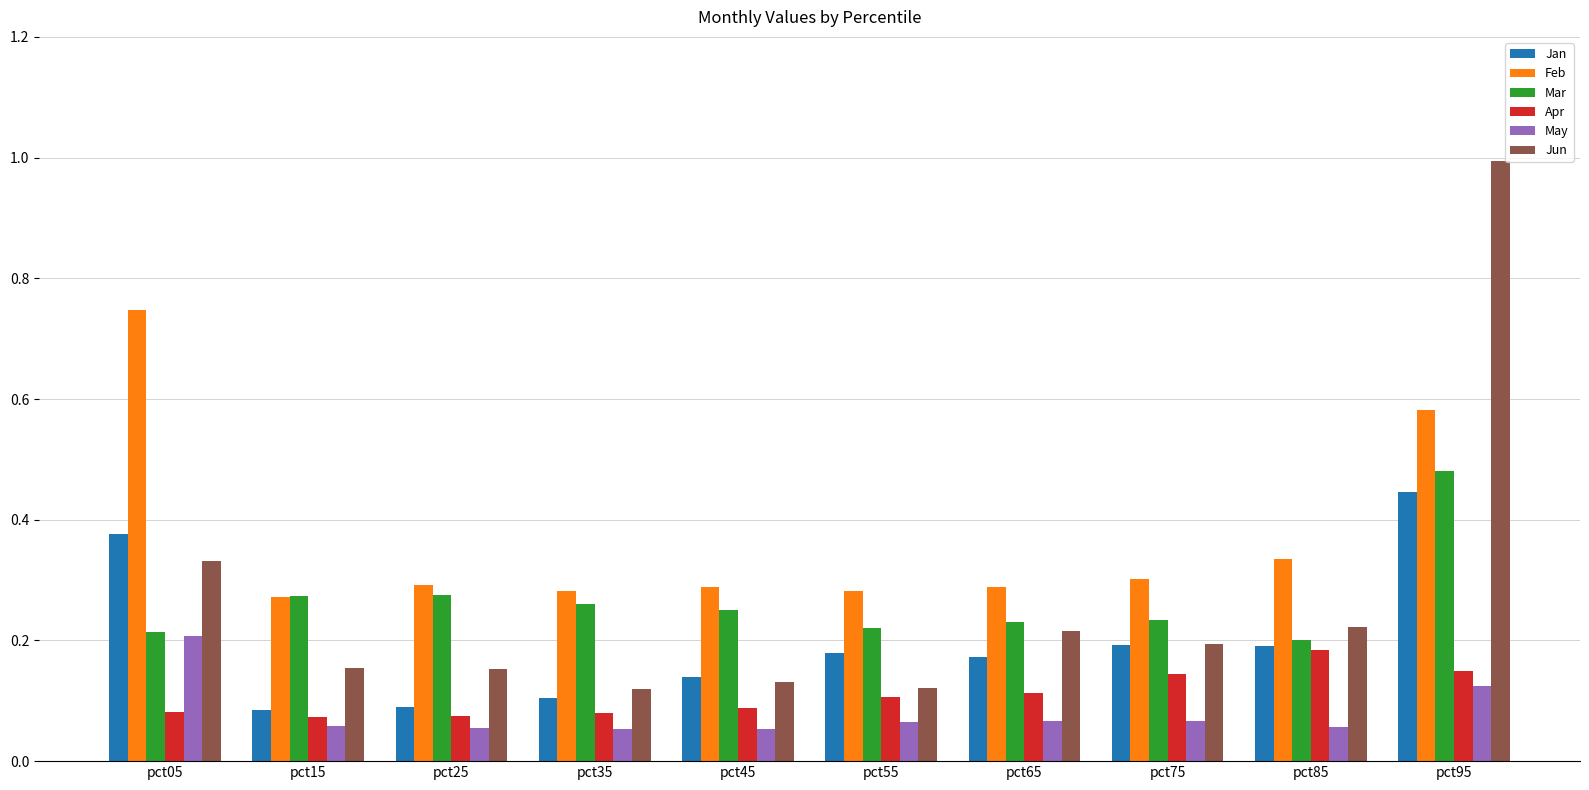

Does the chart contain stacked bars?

No